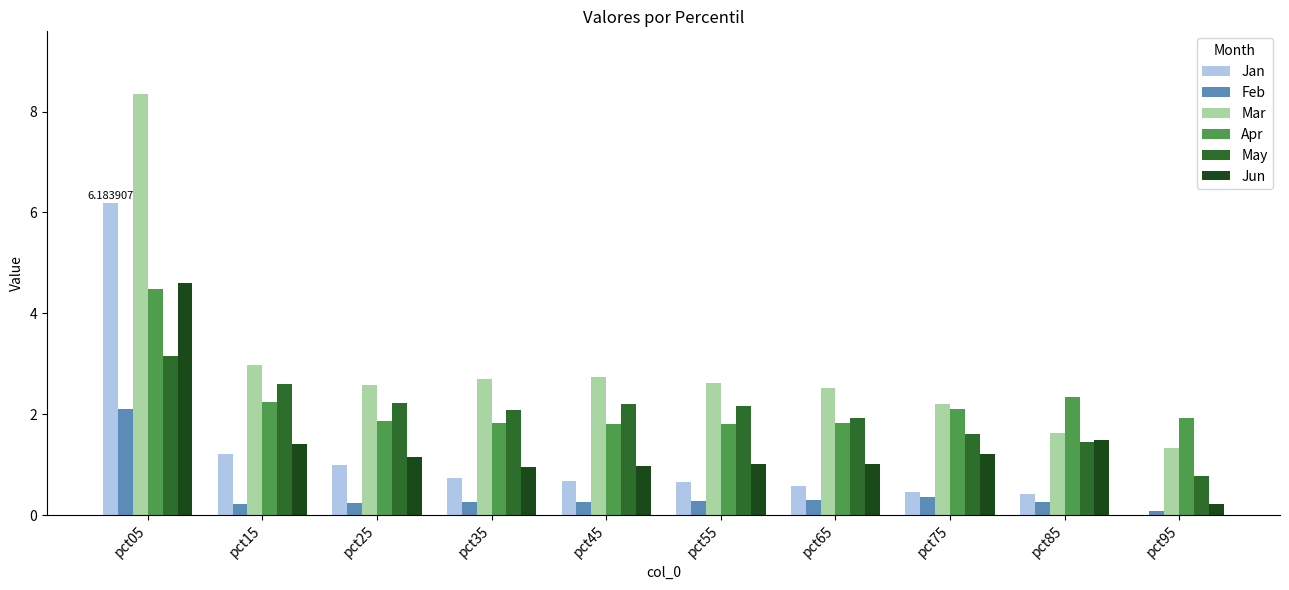

At which category is the sum across all series the highest?

pct05